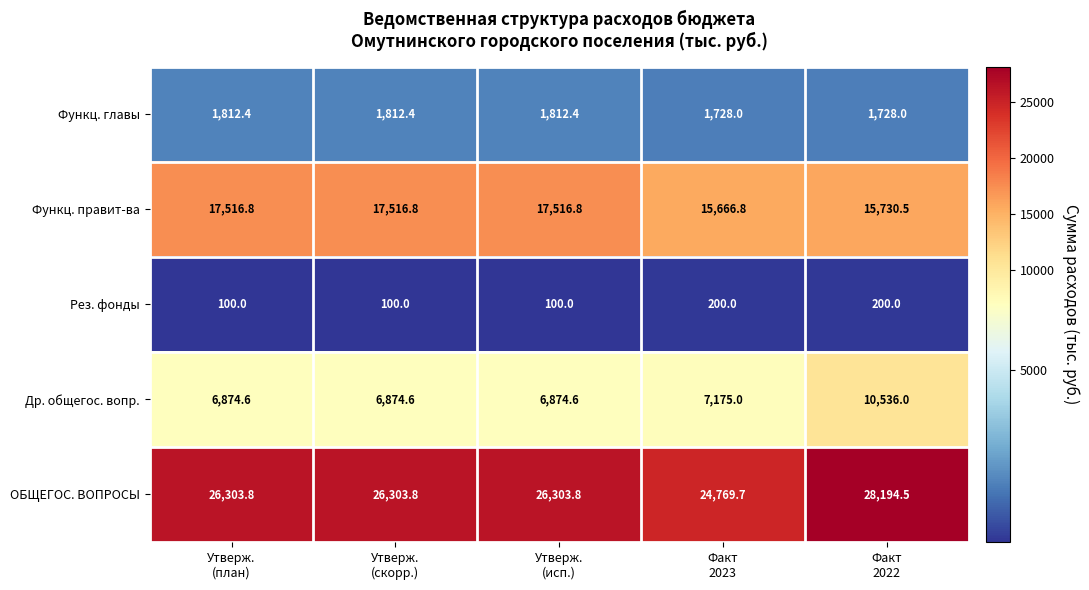

Which series has the widest spread of values?

Др. общегос. вопр.